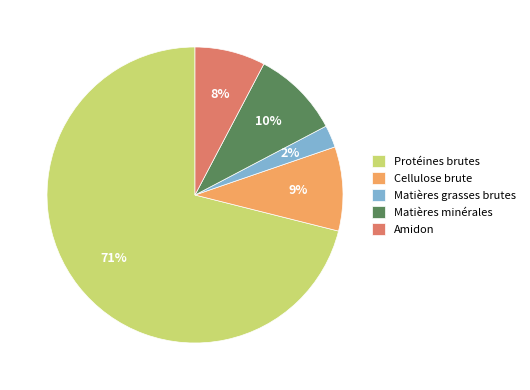

To the nearest percent, what portion does Cellulose brute represent?

9%